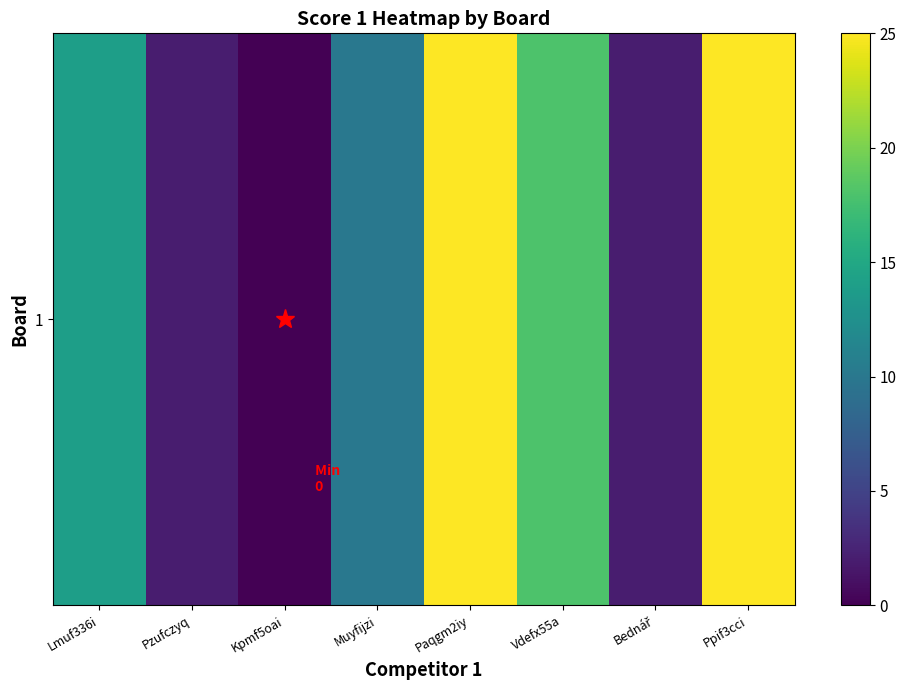

List the labels in order of value, smallest first.

Kpmf5oai, Pzufczyq, Bednář, Muyfijzi, Lmuf336i, Vdefx55a, Paqgm2iy, Ppif3cci